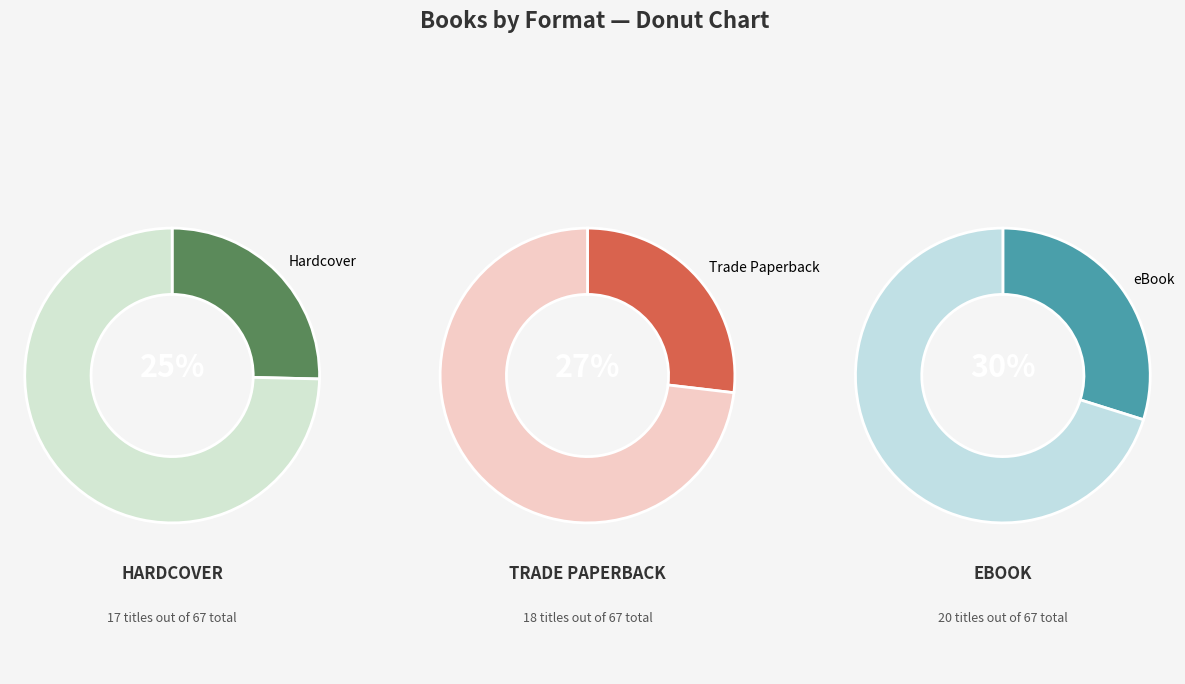

Does any single category account for the majority?

No